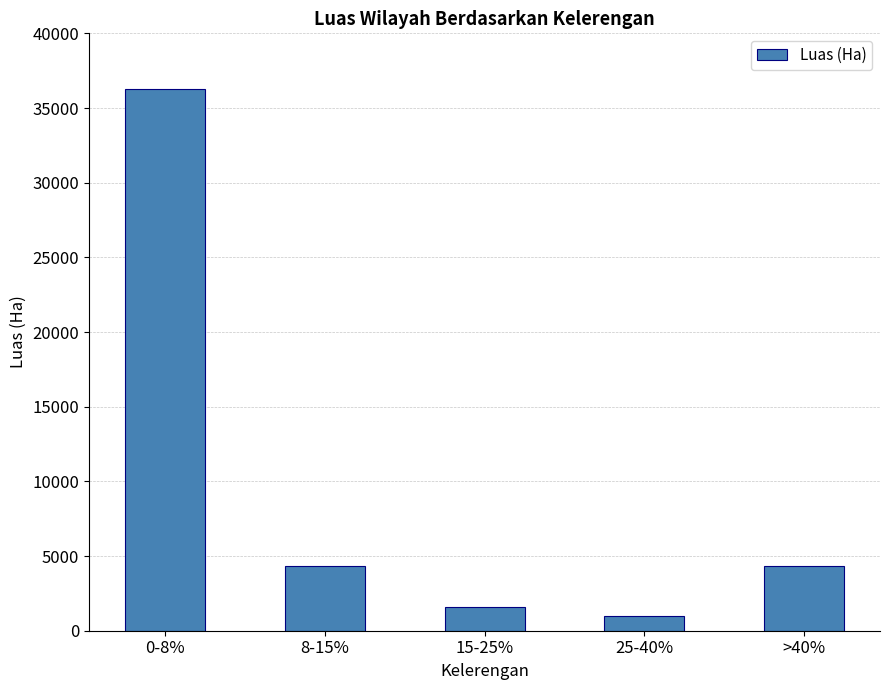

Read the value at >40%.

4326.9